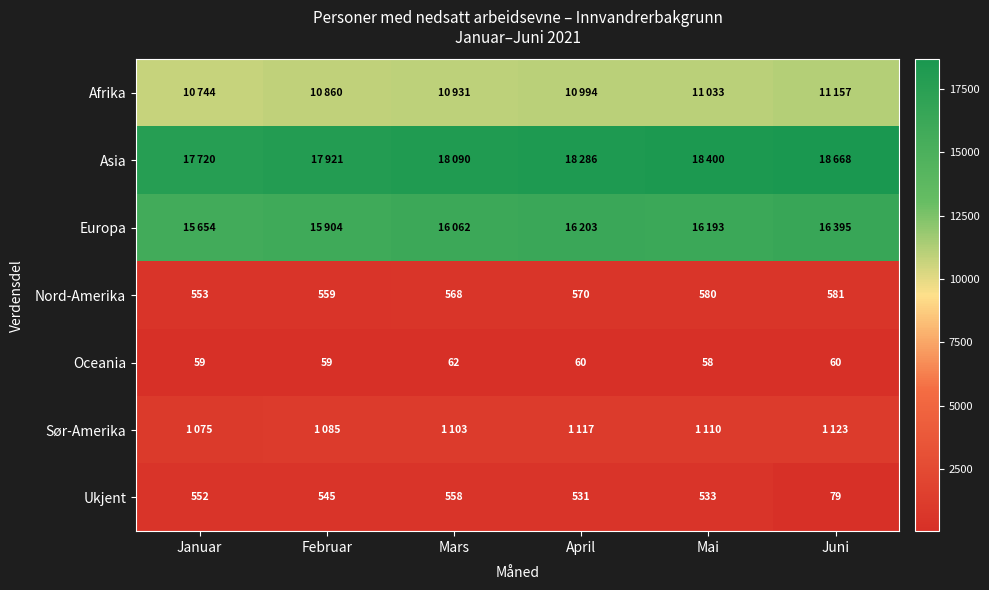

Rank the categories by Nord-Amerika value from lowest to highest.

Januar, Februar, Mars, April, Mai, Juni